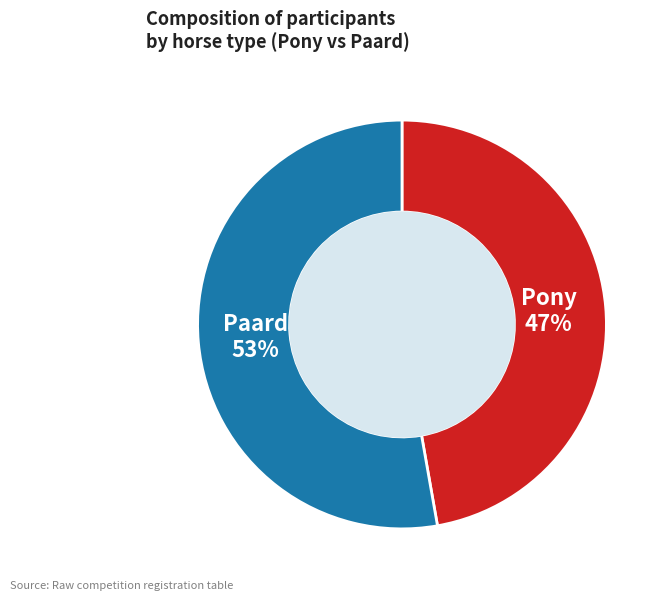

To the nearest percent, what is the average slice percentage?

50%